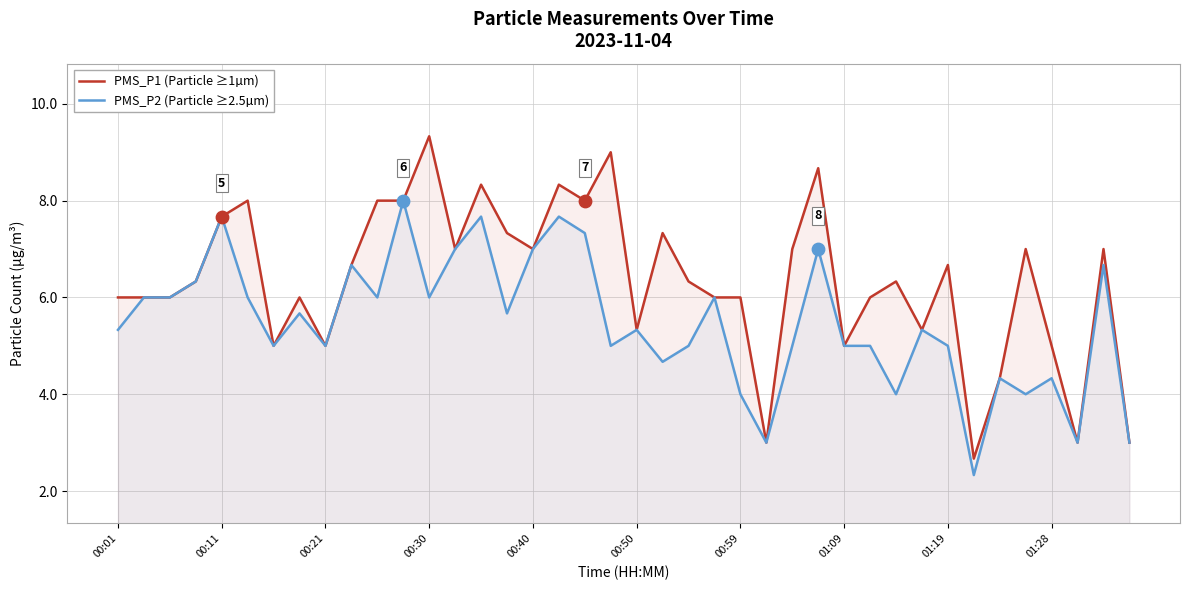

Which series has the widest spread of Y values?

PMS_P1 (Particle ≥1µm)